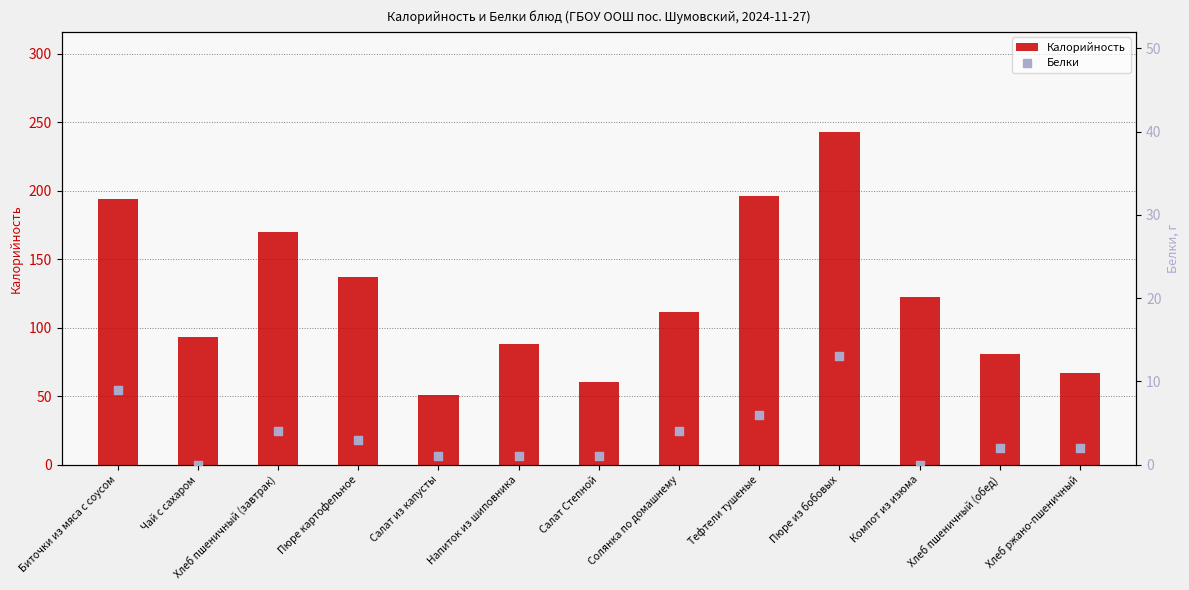

What are all the series names shown in the legend?

Калорийность, Белки